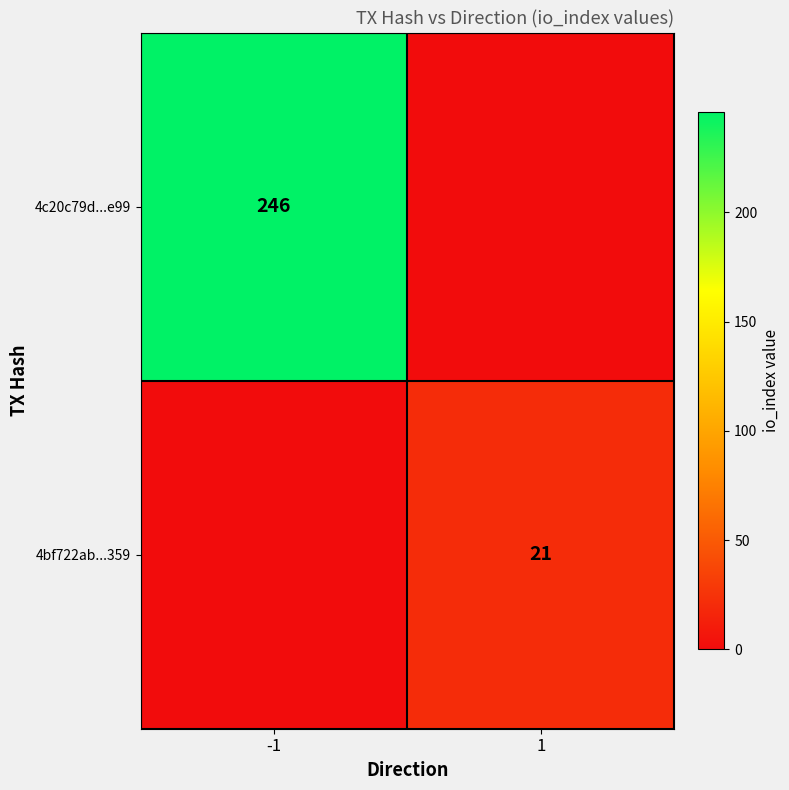

True or false: 4c20c79d...e99 has a value of 149 at -1.

False